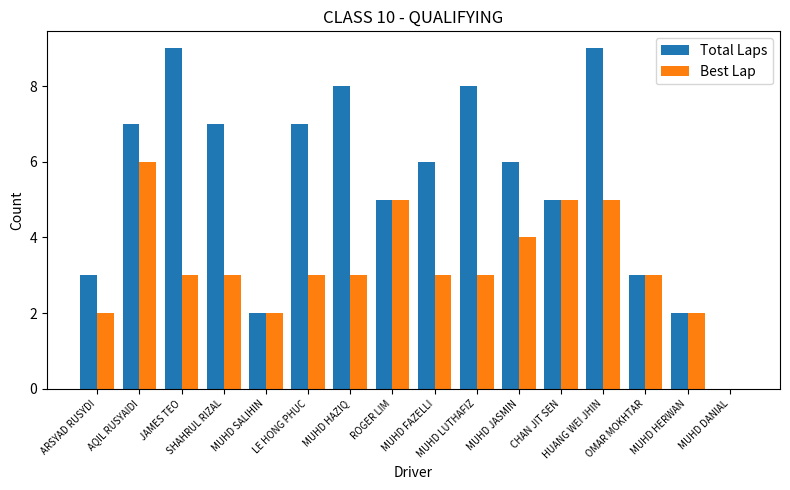

Count the Best Lap values in the range 3 to 5.

11